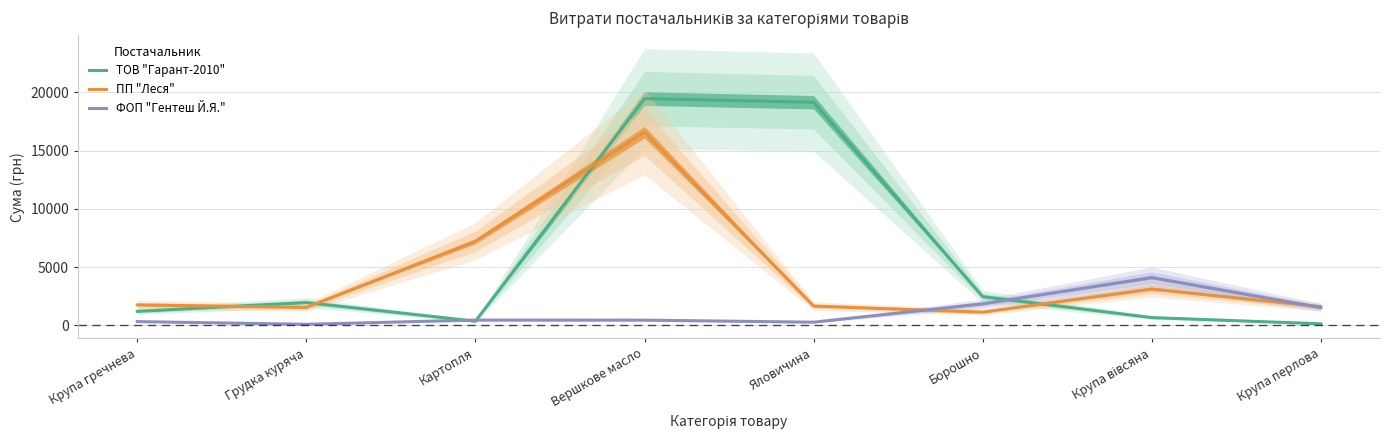

What is the maximum value for ПП "Леся"?

16583.5